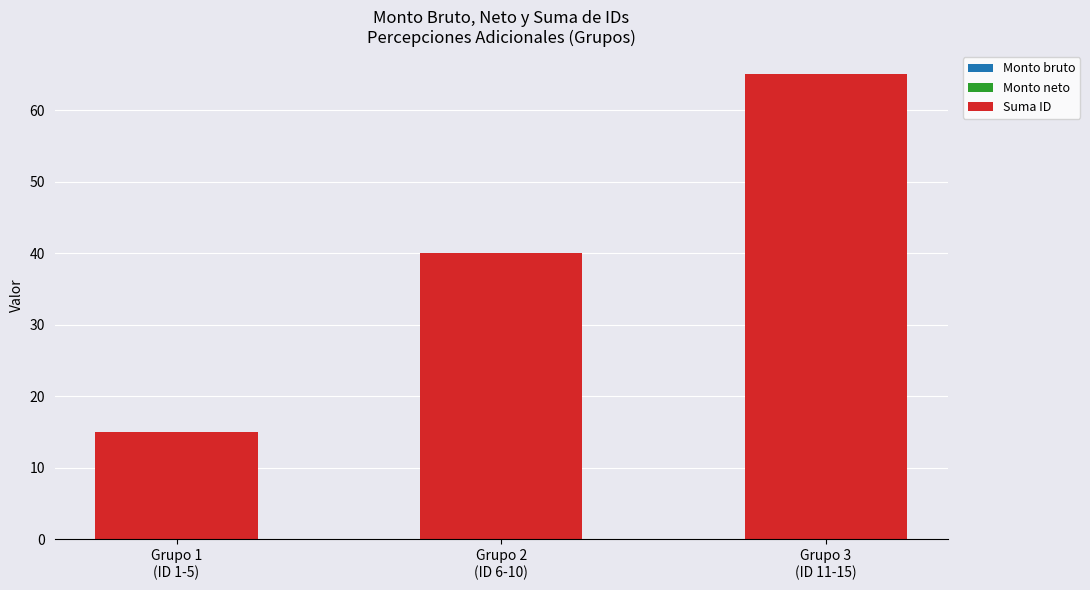

How many bars are there in total?

3